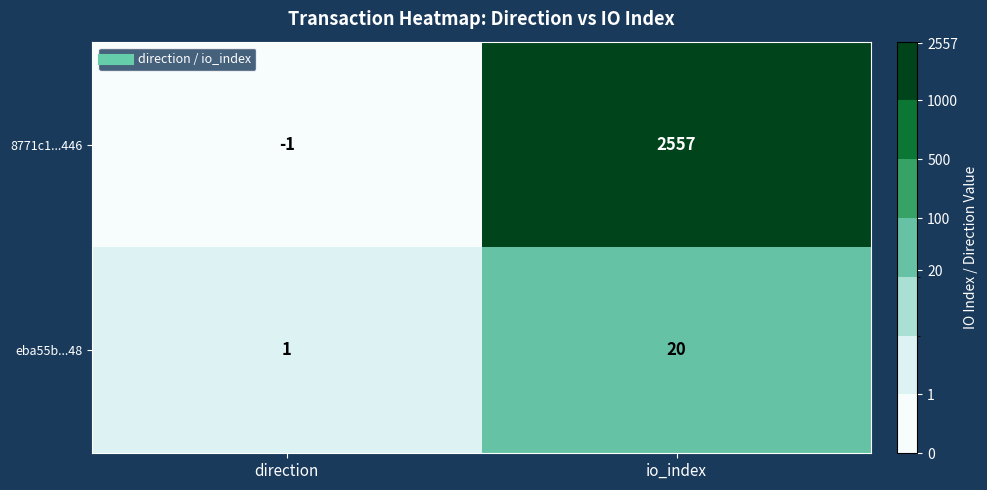

Is it true that 8771c1...446 equals -1 at direction?

True